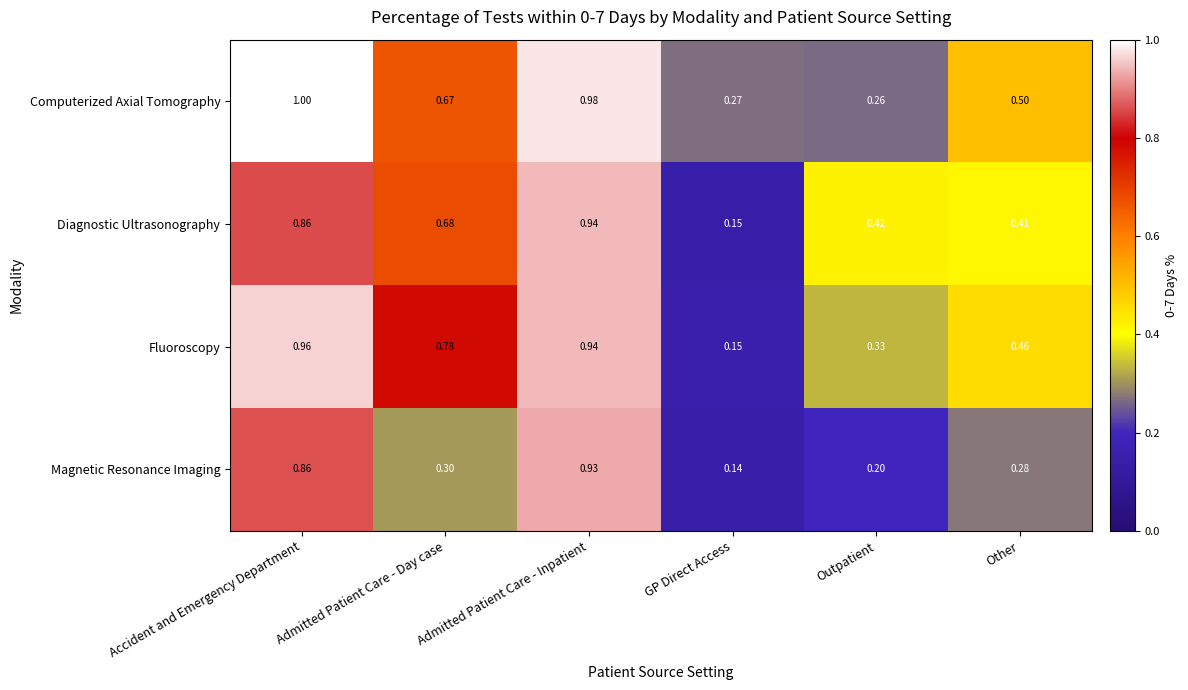

At which label is Magnetic Resonance Imaging closest to 0?

GP Direct Access